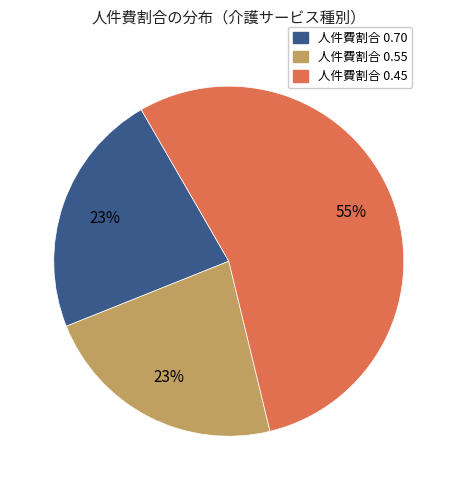

Is there a majority slice in this chart?

Yes